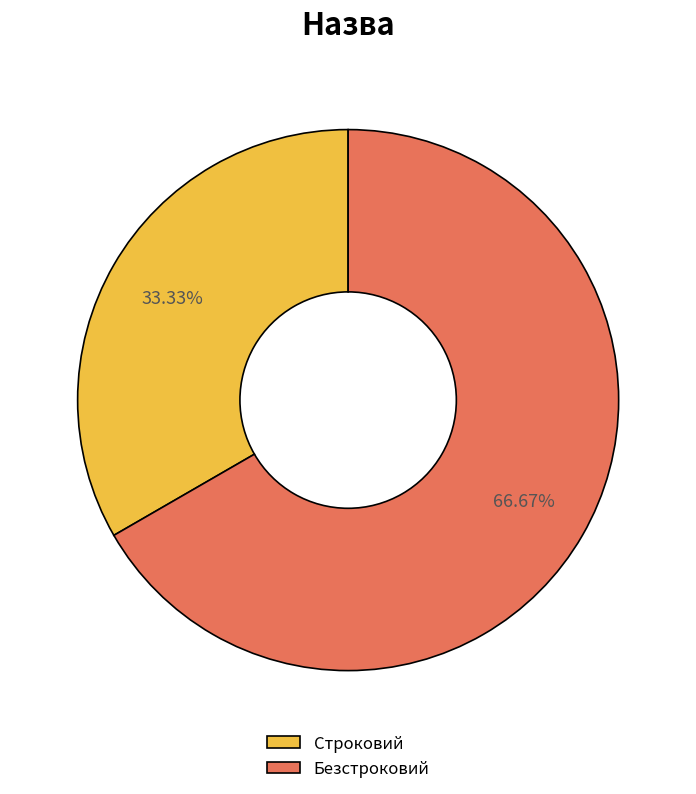

Which category has the smallest portion of the pie?

Строковий